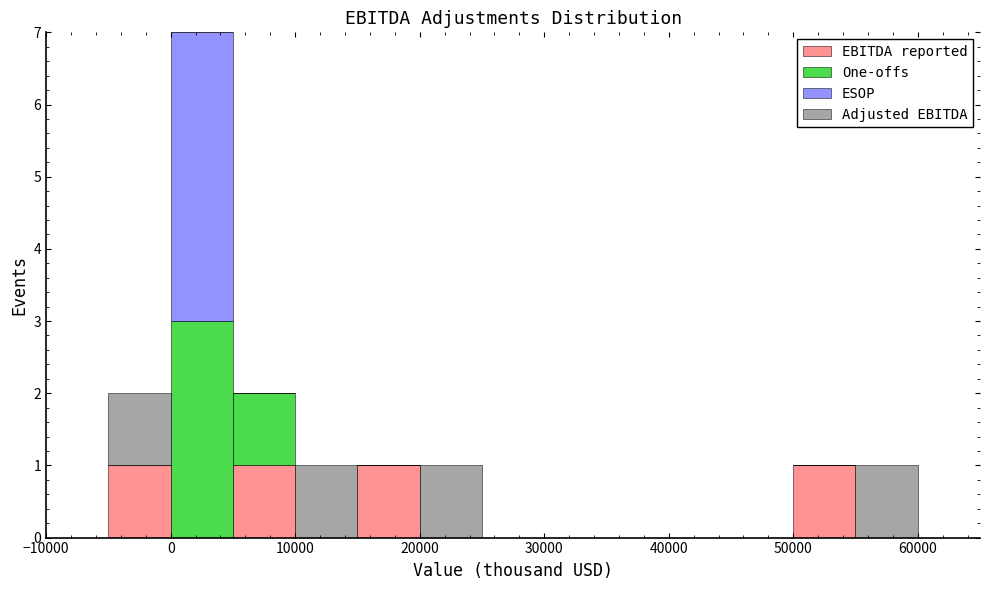

Which range on the x-axis has the tallest stacked bar (by total height)?

0 to 5000